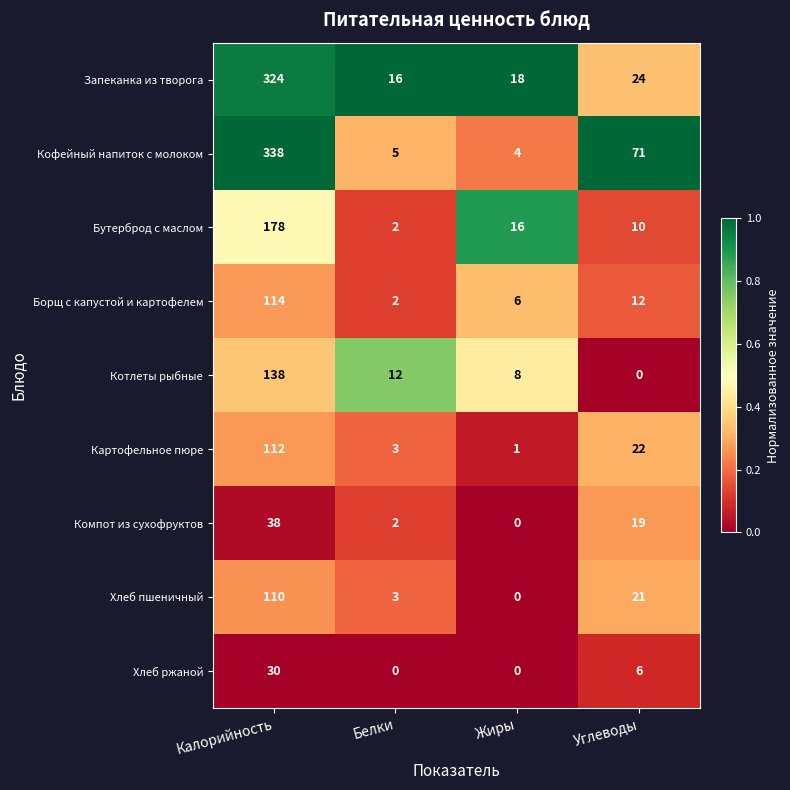

List the labels in order of Картофельное пюре value, largest first.

Калорийность, Углеводы, Белки, Жиры